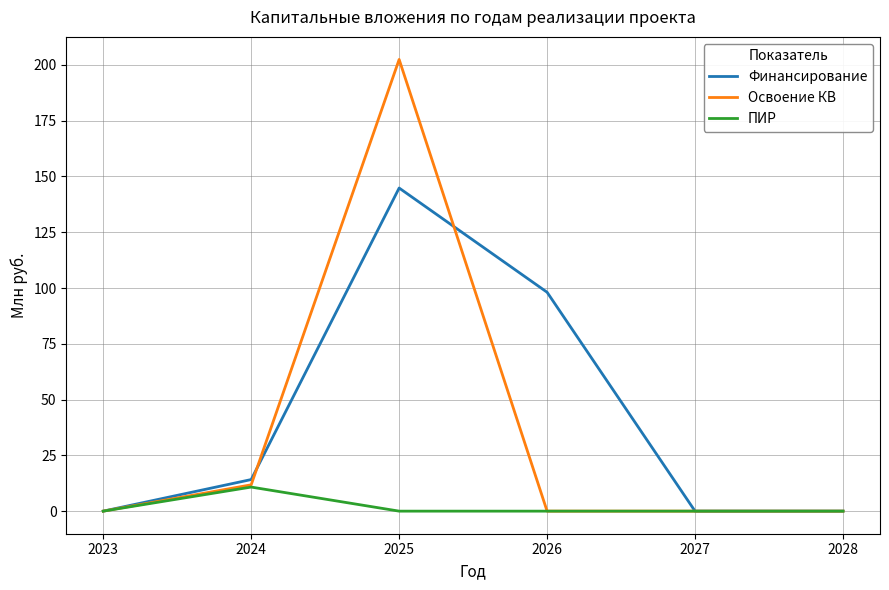

What is the maximum value for Финансирование?

144.8